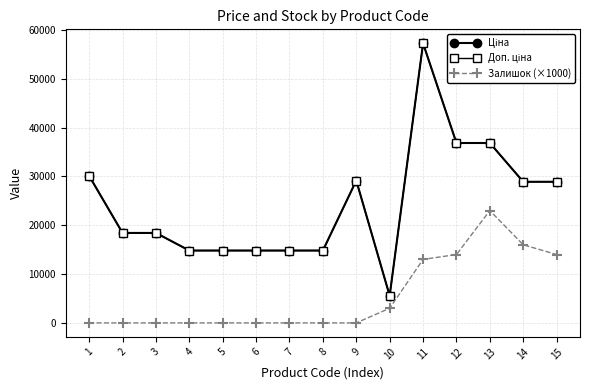

What is the total value across all series at 11?

127516.0